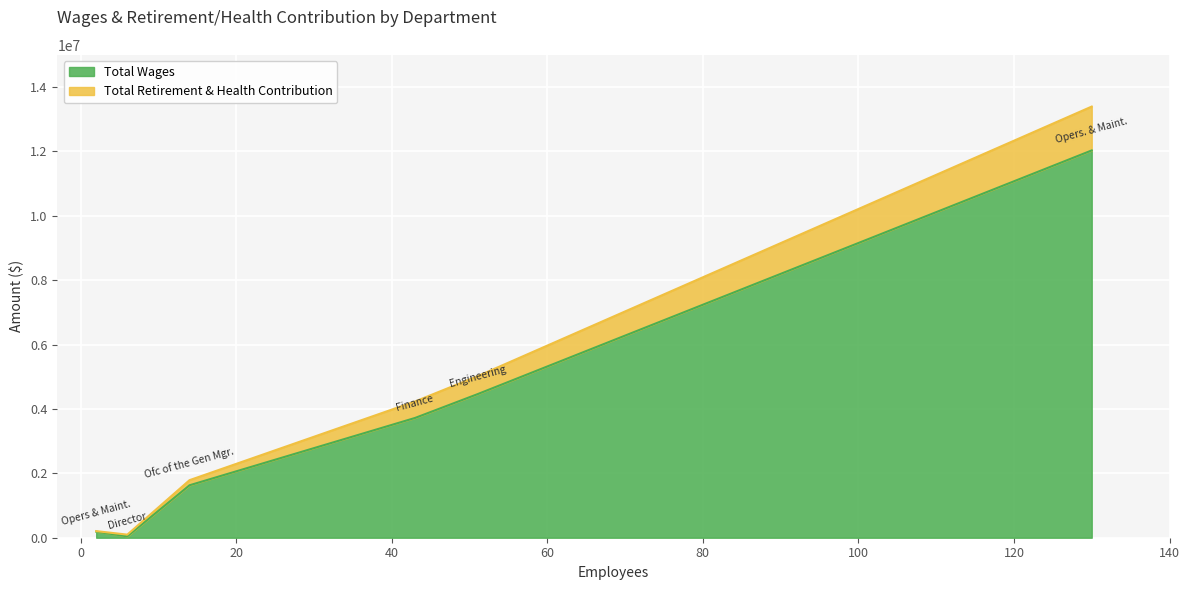

Reading left to right, extract all data points from this chart.

Total Wages: Opers. & Maint.=12030036	Engineering=4456611	Finance=3720614	Ofc of the Gen Mgr.=1629068	Opers & Maint.=188902	Director=42700
Total Retirement & Health Contribution: Opers. & Maint.=1362349	Engineering=556761	Finance=511372	Ofc of the Gen Mgr.=158761	Opers & Maint.=16109	Director=53446